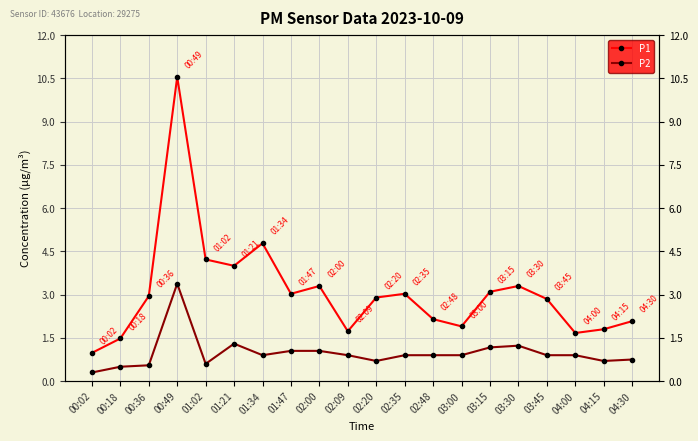

At which category does P1 reach its first local valley?

01:21